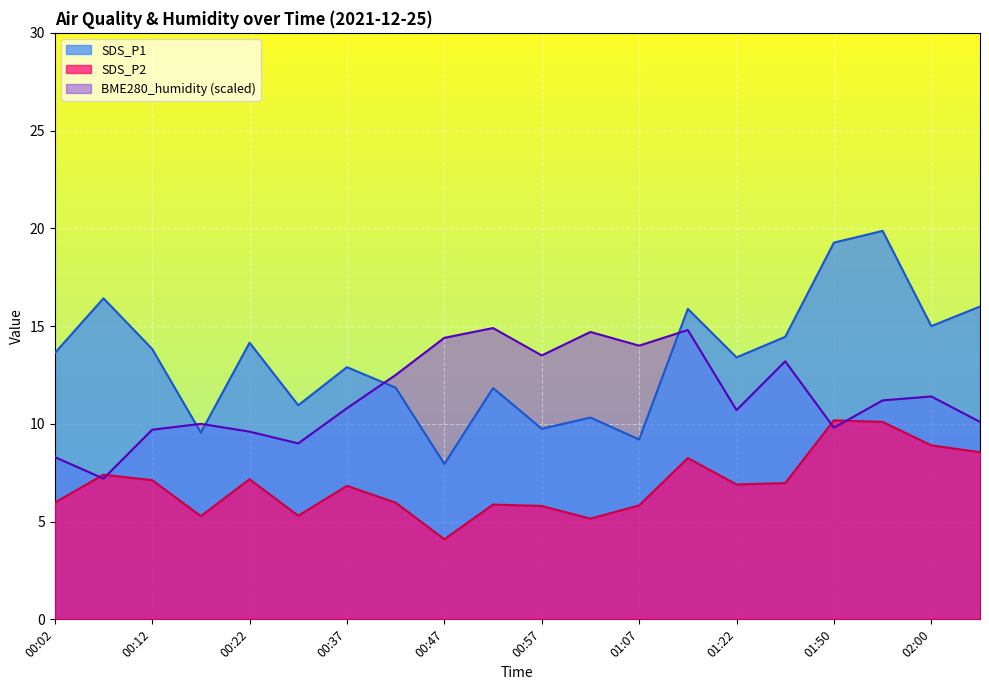

What is the difference between the maximum and minimum values in the SDS_P1 series?

11.9